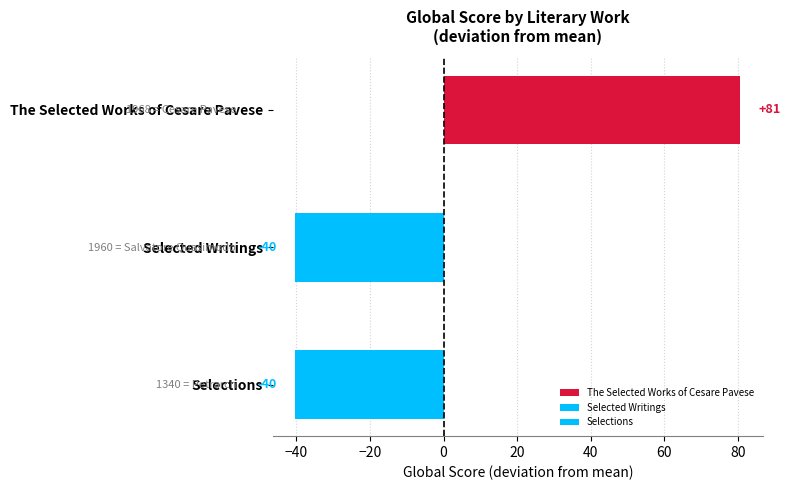

True or false: the data shows 25.4 at The Selected Works of Cesare Pavese.

False